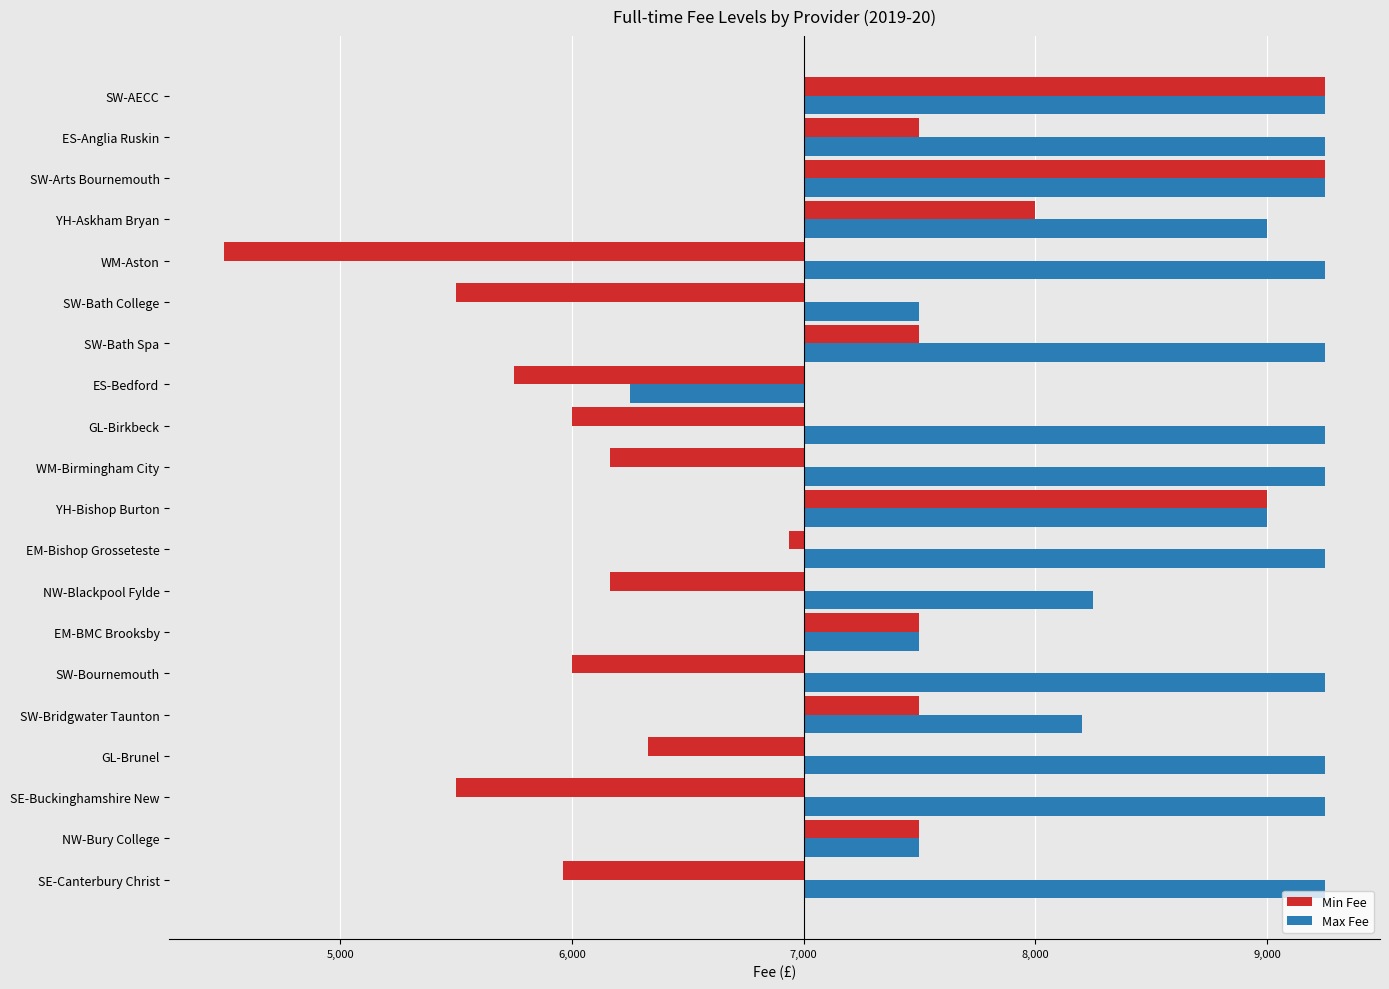

What are all the series names shown in the legend?

Min Fee, Max Fee